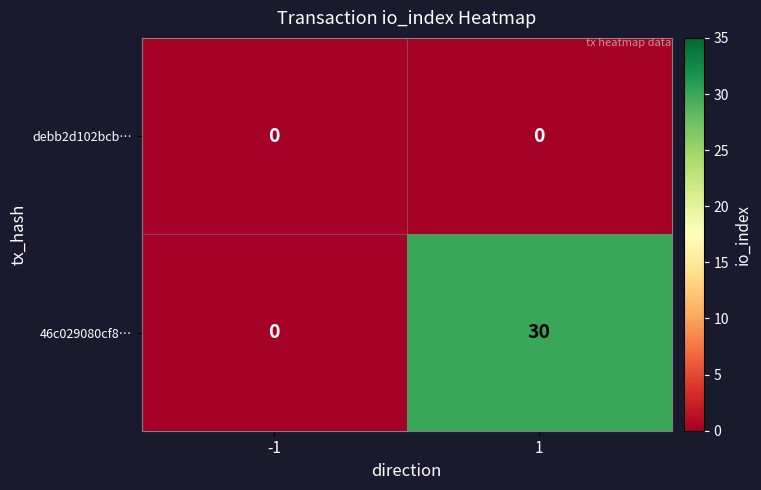

List the series in order of their peak value, highest first.

46c029080cf8…, debb2d102bcb…